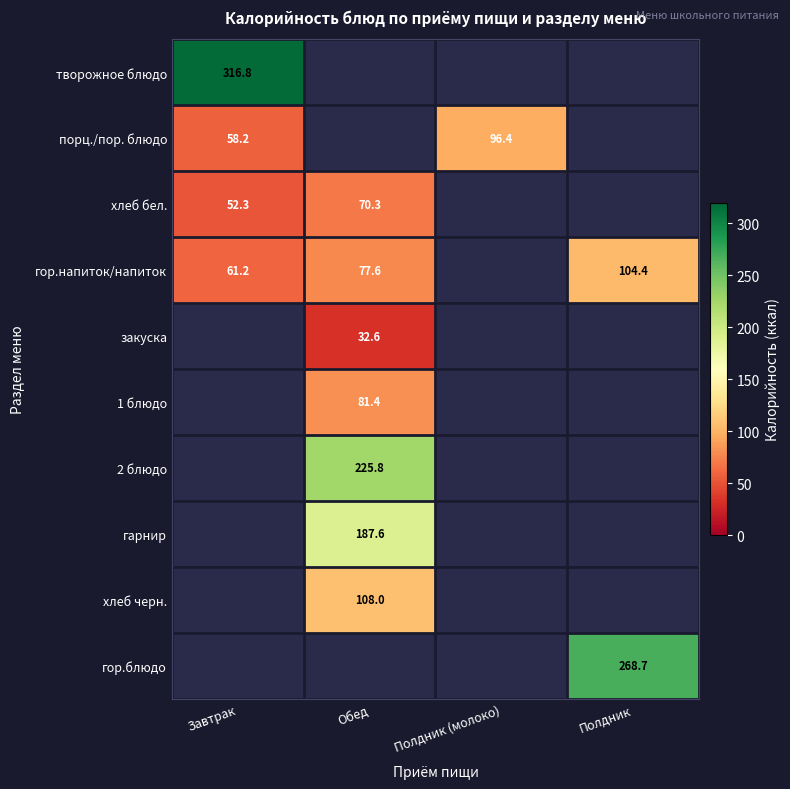

Which category has the lowest value across all series?

Обед